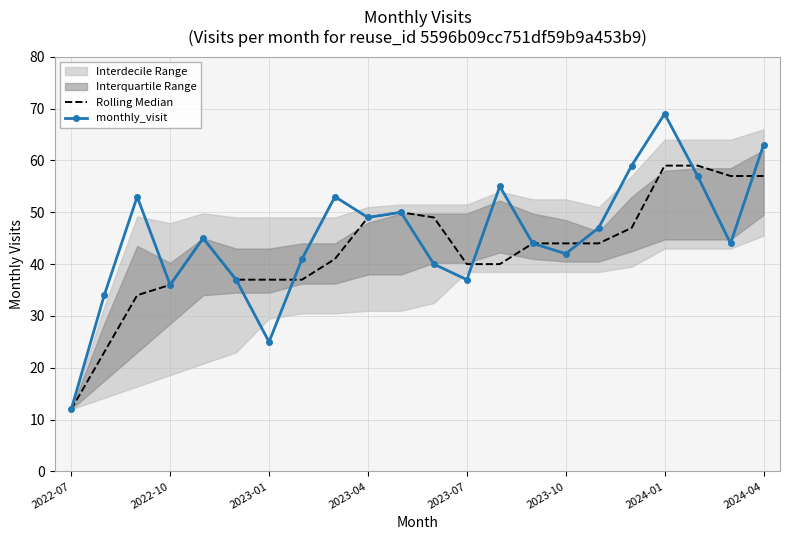

What is the minimum value for Rolling Median?

12